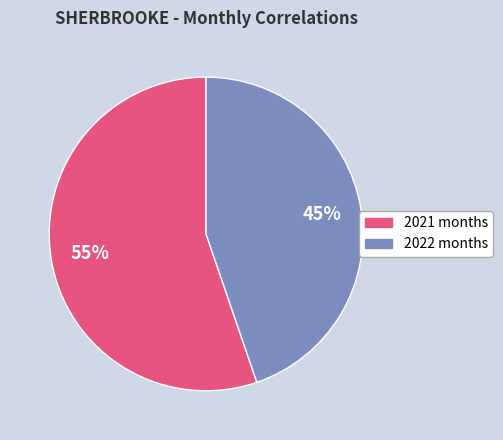

Is there any slice that represents more than half of the pie?

Yes